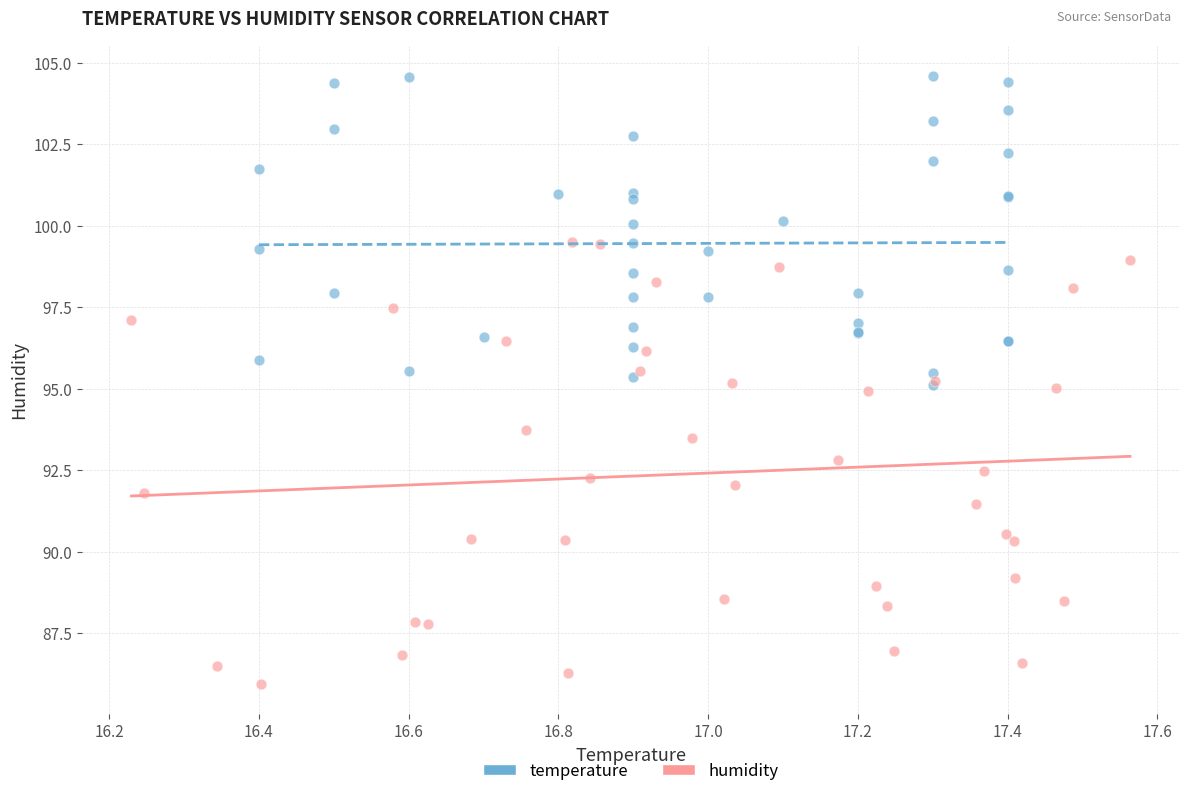

Which series contains the lowest Y value?

humidity